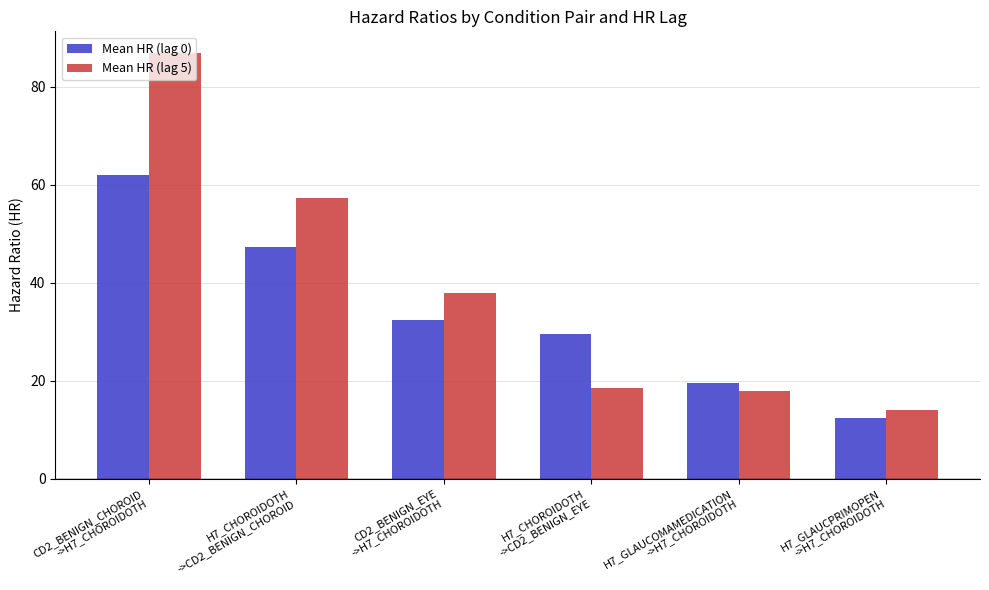

Which series has the largest total across all categories?

Mean HR (lag 5)